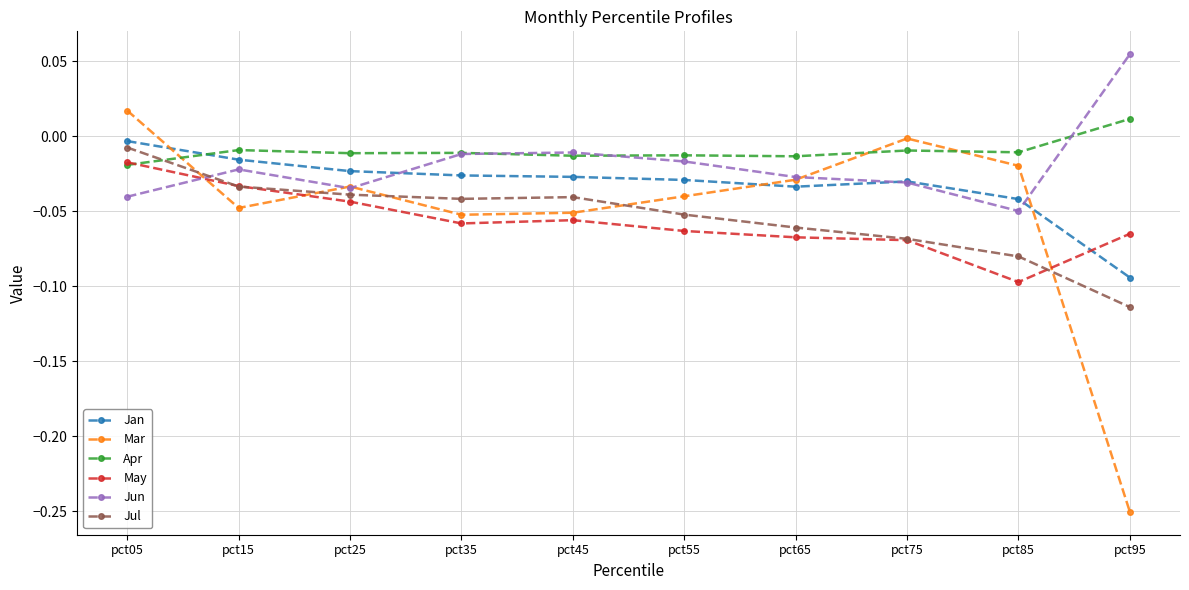

Between which two adjacent categories do Apr and Jan first intersect?

pct05 and pct15